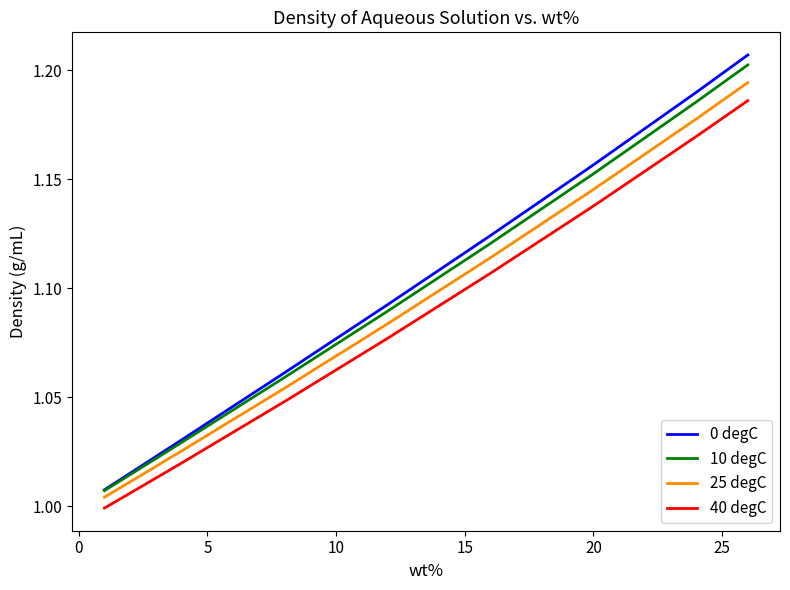

Which series has the widest spread of values?

0 degC